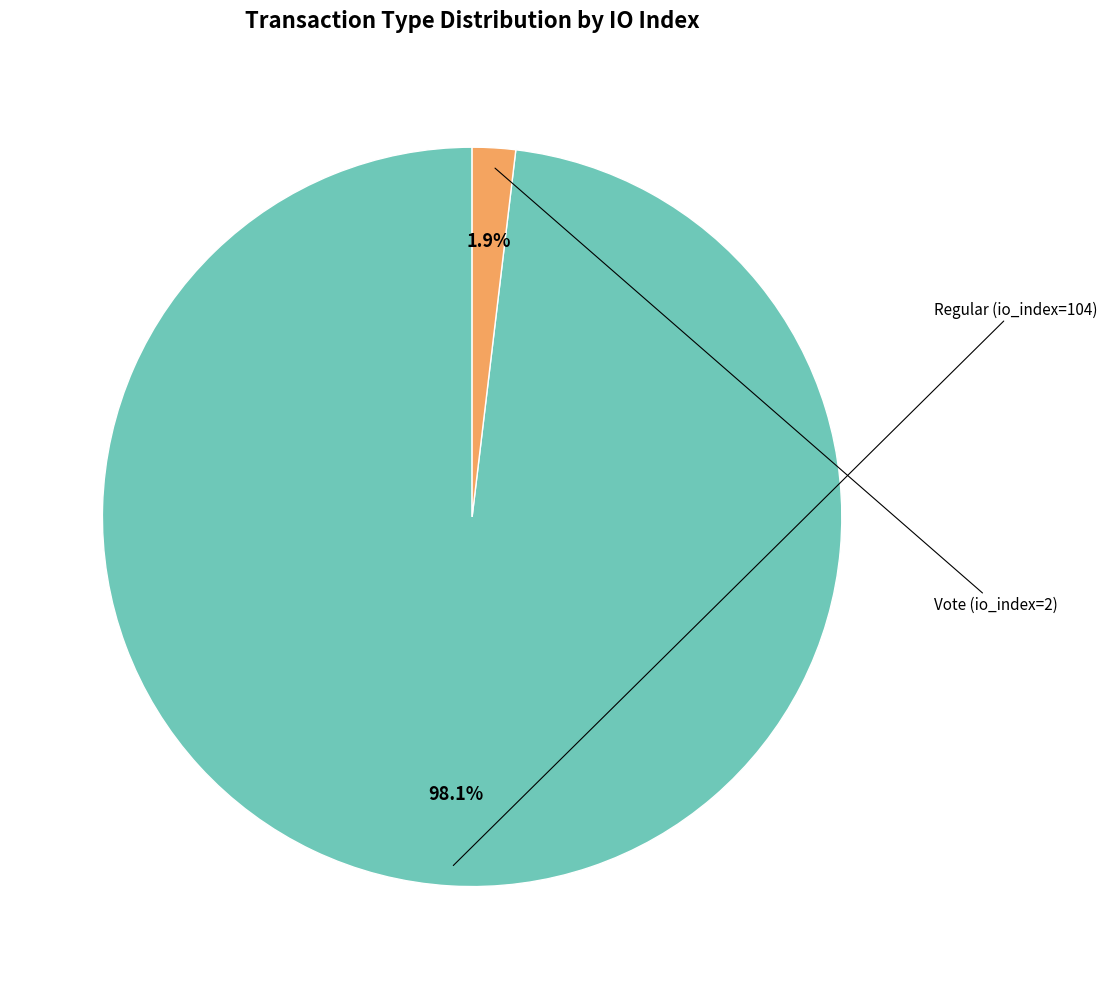

Is there a majority slice in this chart?

Yes